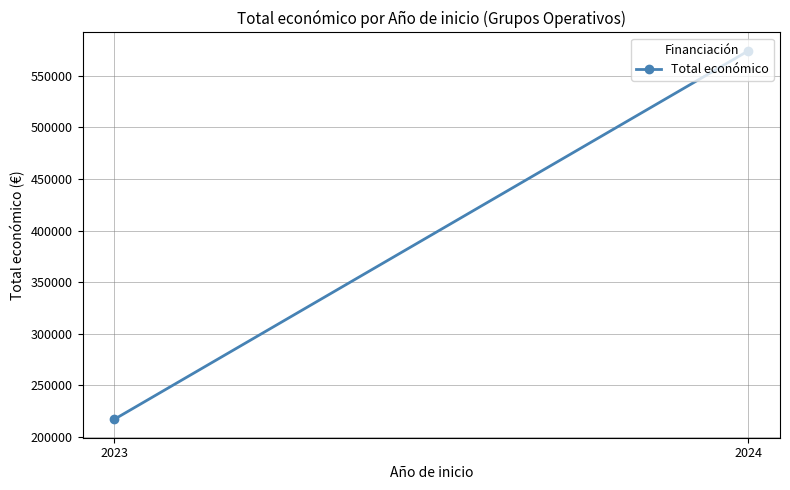

Approximately how many times larger is the value at 2024 compared to 2023?

2.6